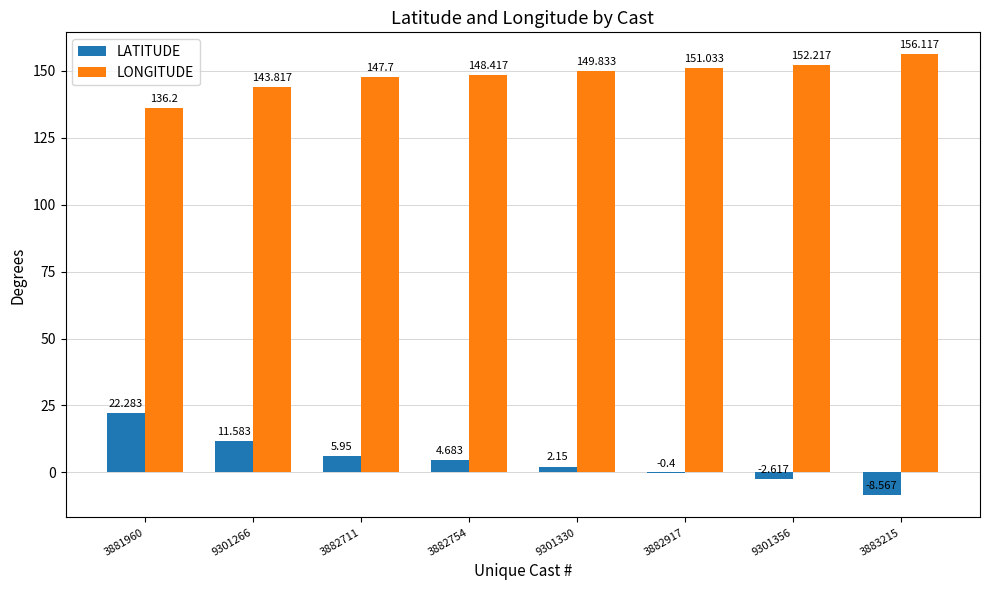

Is the value of LONGITUDE at 3881960 greater than the value of LATITUDE at 3883215?

Yes